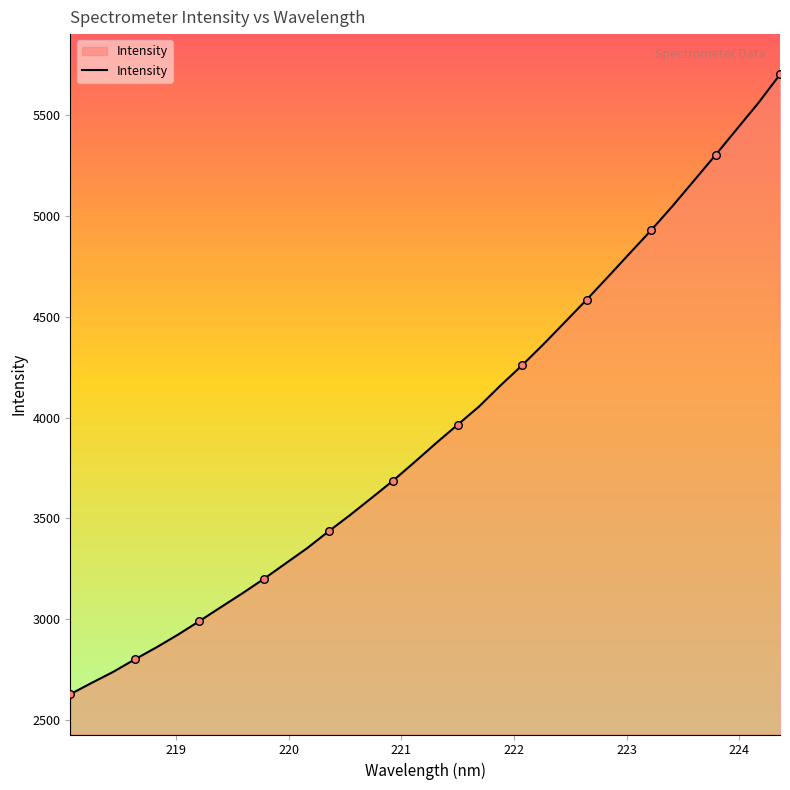

What is the minimum value shown in the chart?

2628.0